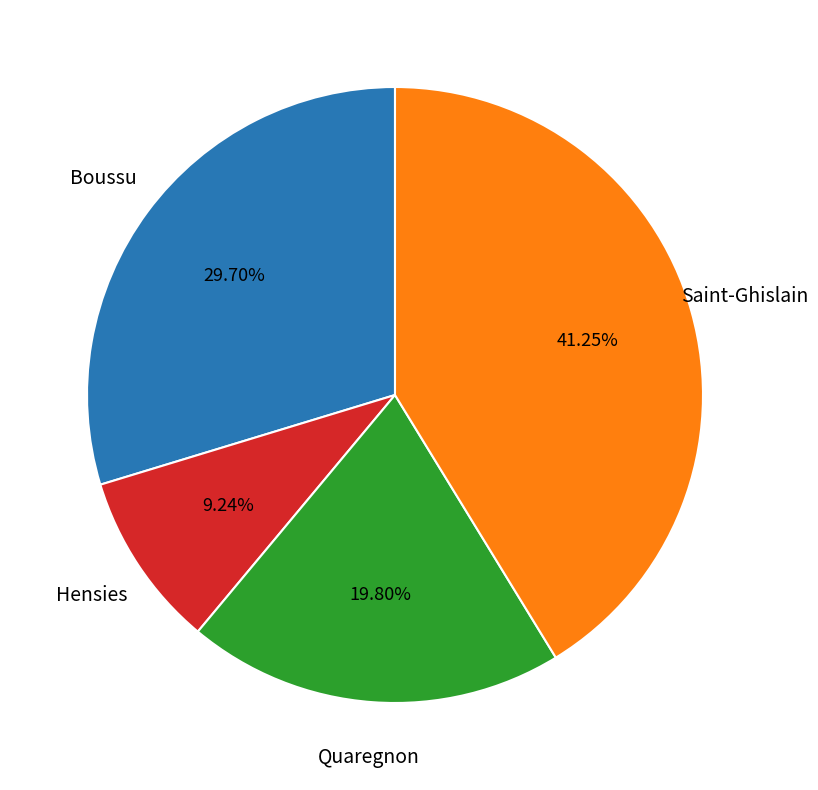

Does any single category account for the majority?

No